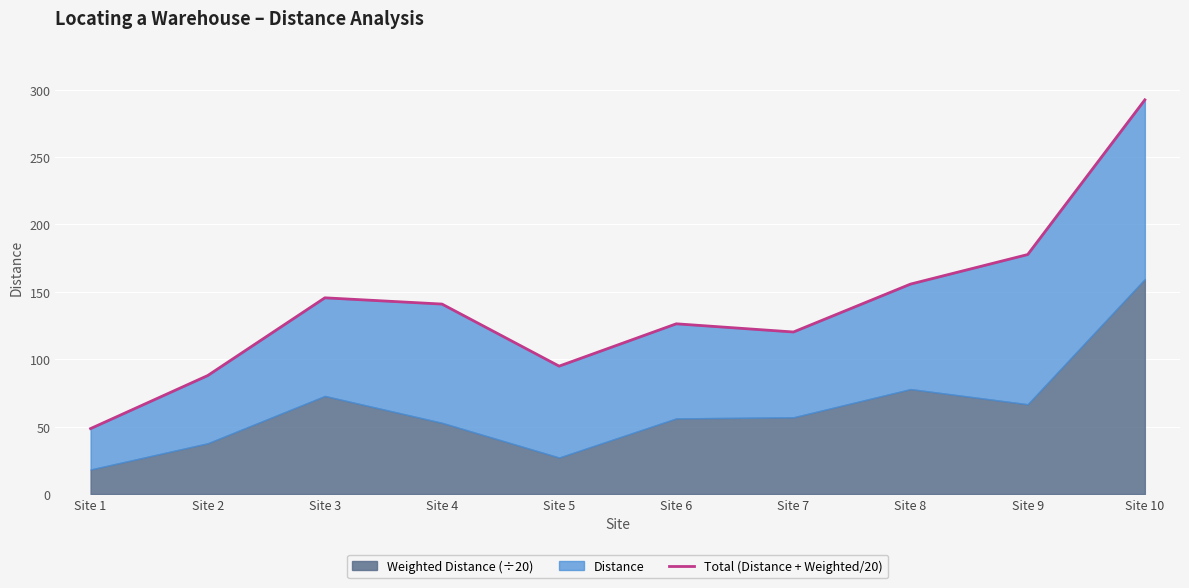

Reading left to right, extract all data points from this chart.

48.6	87.9	145.6	141.0	94.9	126.3	120.2	155.8	177.7	292.5